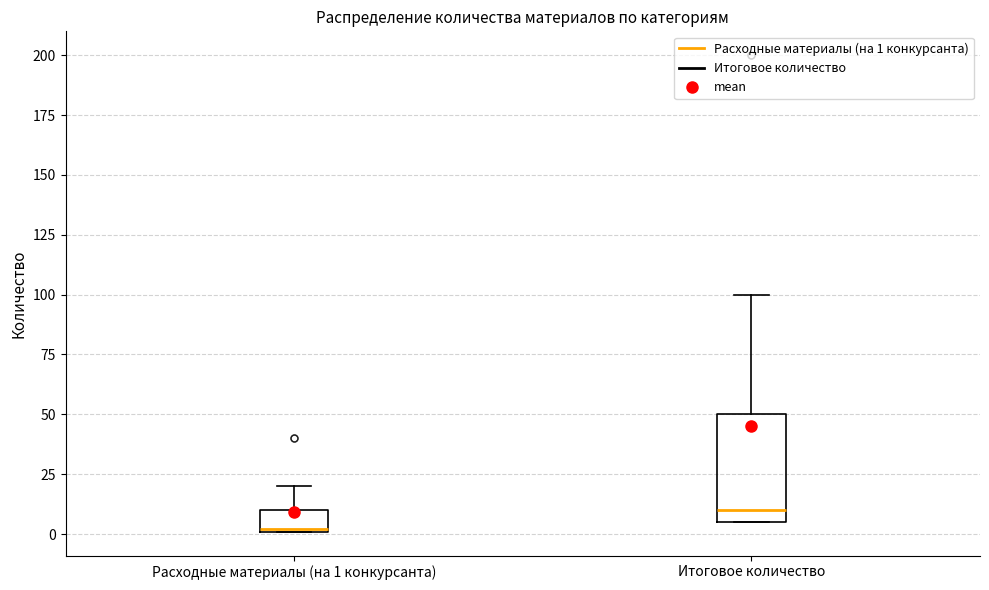

Which box is the tallest, from its lower edge to its upper edge?

Итоговое количество